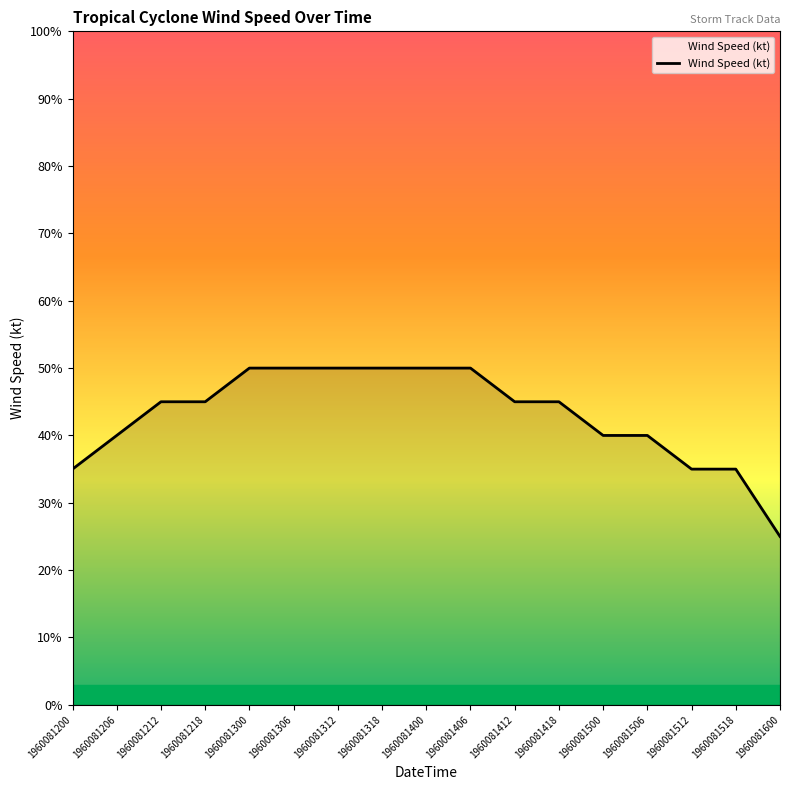

Which has a higher value, 1960081312 or 1960081418?

1960081312